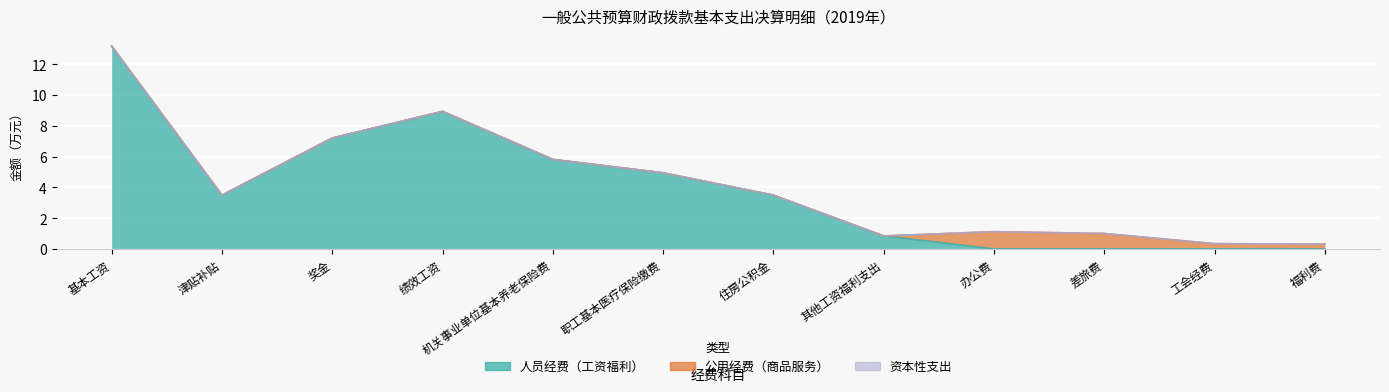

Where is the first local maximum for 公用经费（商品服务）?

办公费